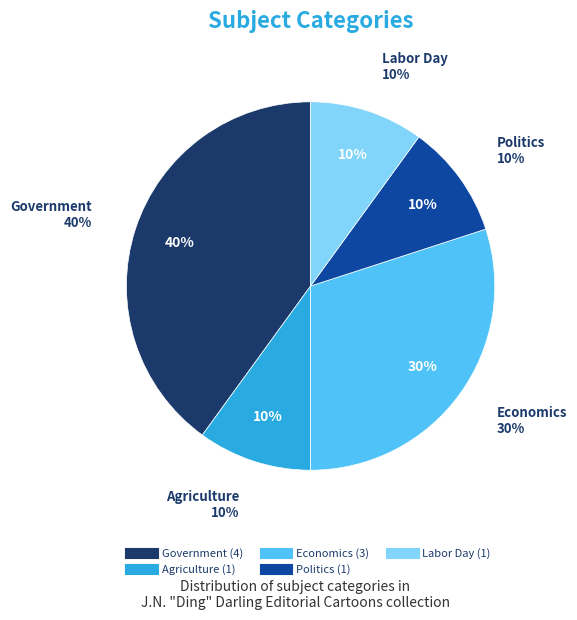

What is the total percentage of Agriculture and Economics?

40.0%